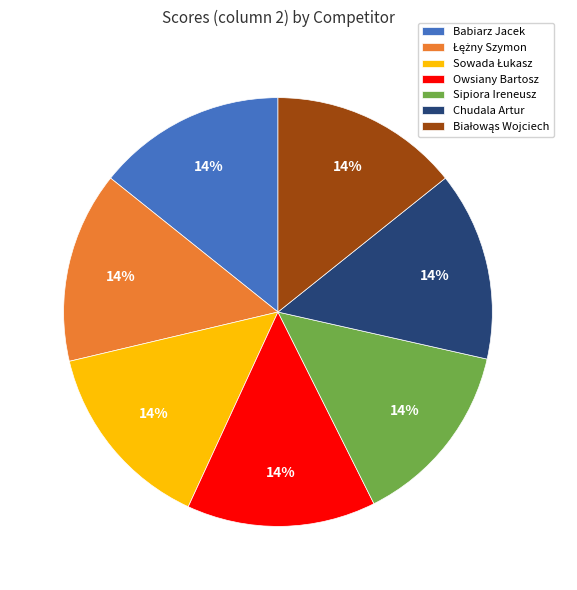

Approximately how many times larger is the value at Sipiora Ireneusz compared to Chudala Artur?

1.0